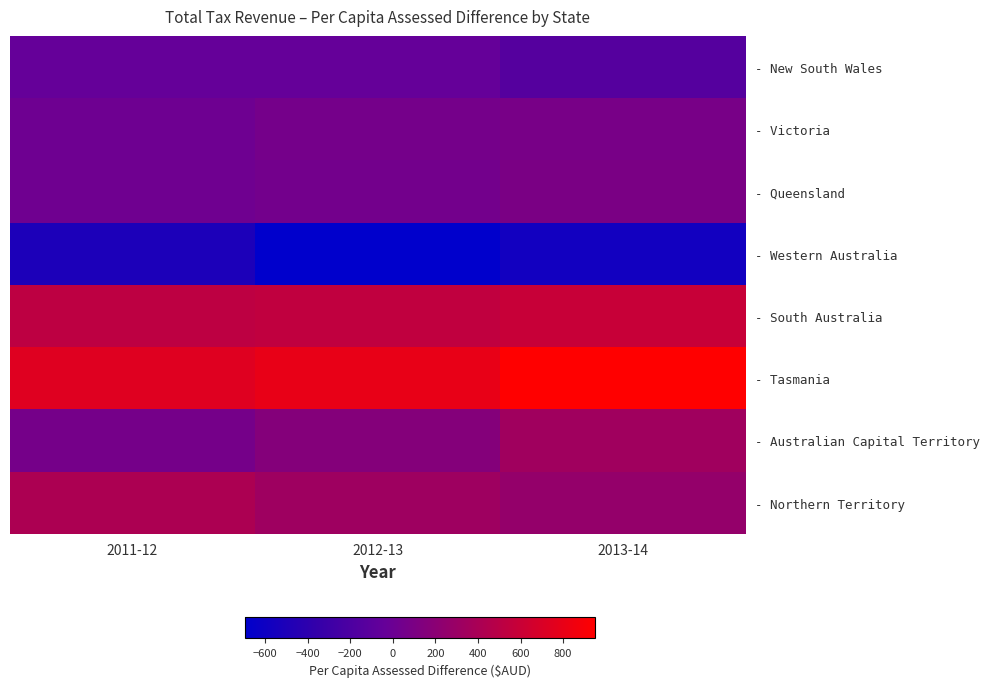

What is the smallest value displayed?

-694.4